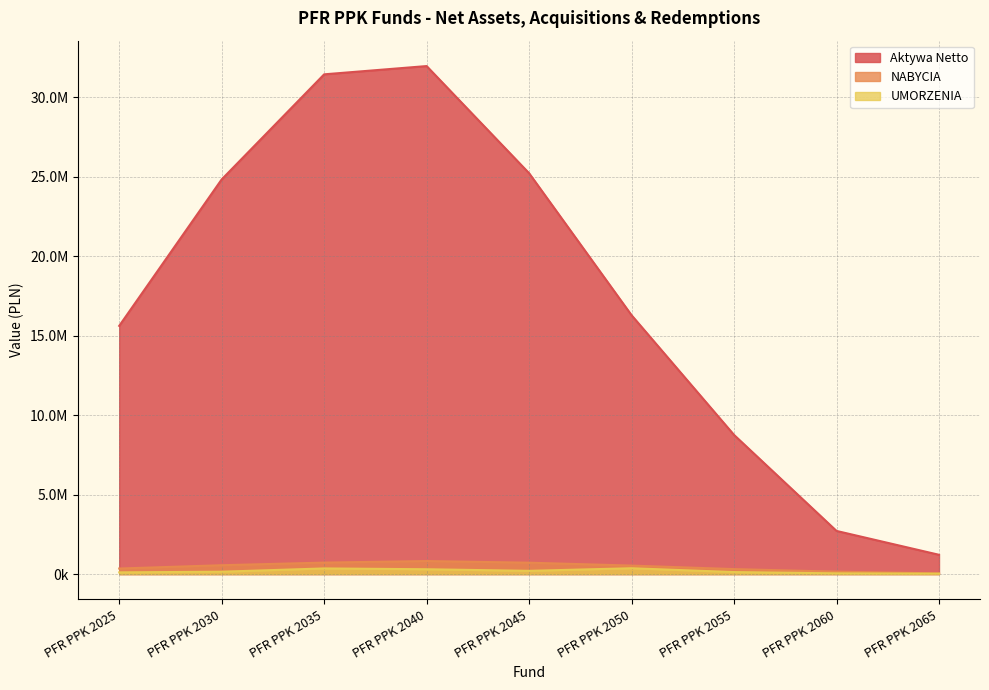

Which category has the lowest value in the NABYCIA series?

PFR PPK 2065